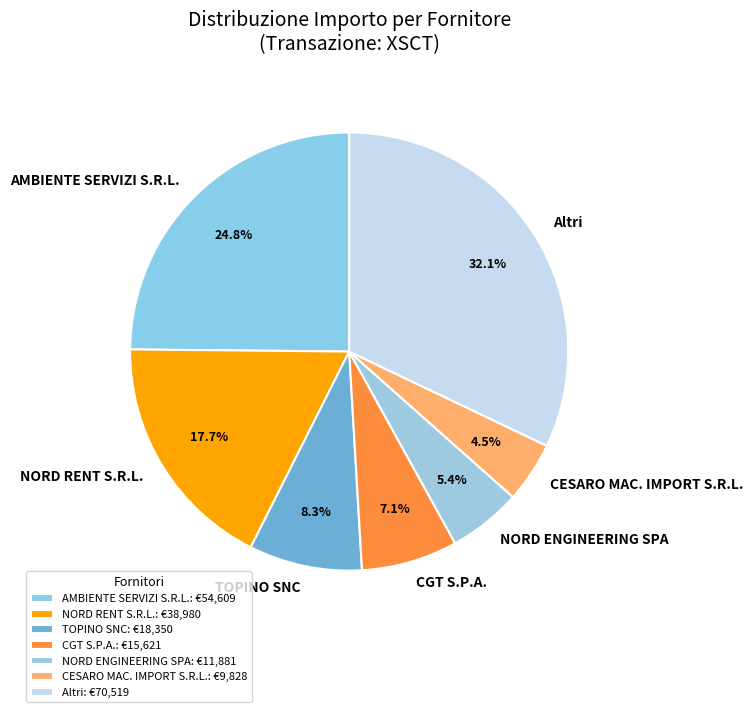

Is there any slice that represents more than half of the pie?

No